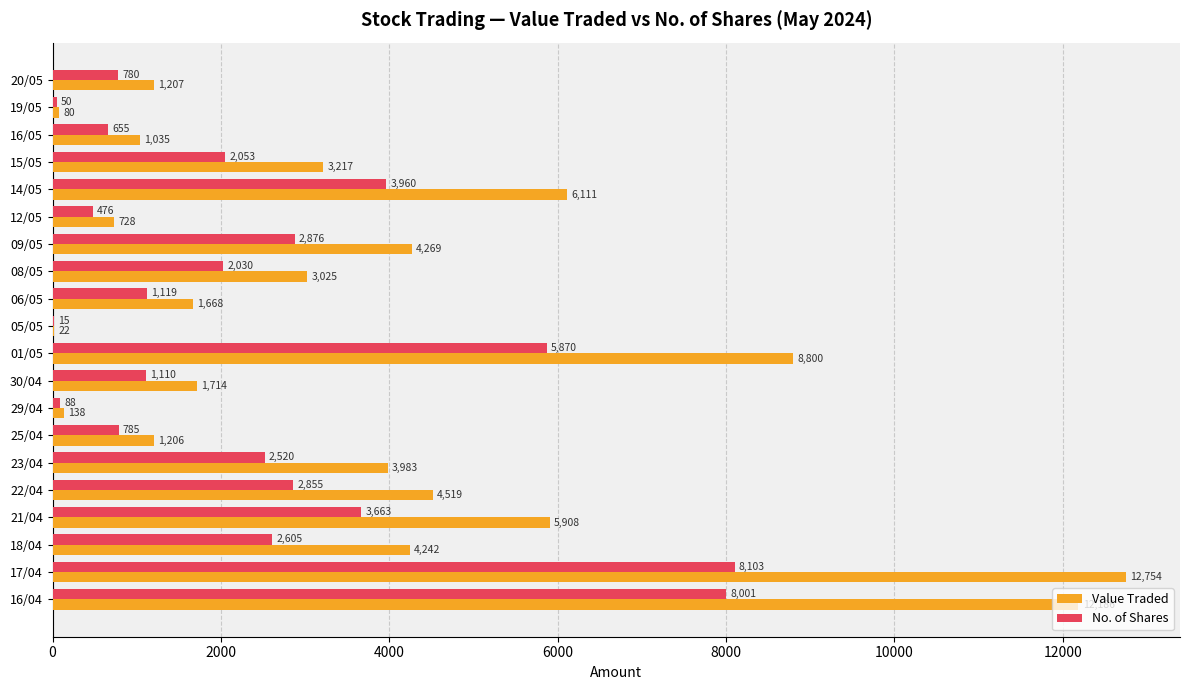

At which label is Value Traded closest to 6388?

14/05